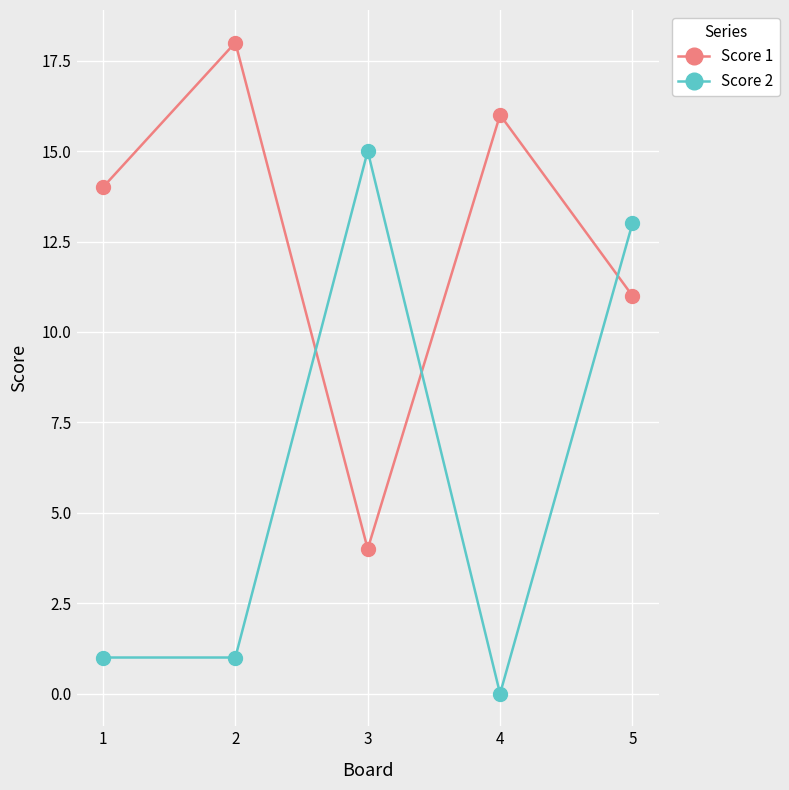

Where is the first local minimum for Score 1?

3